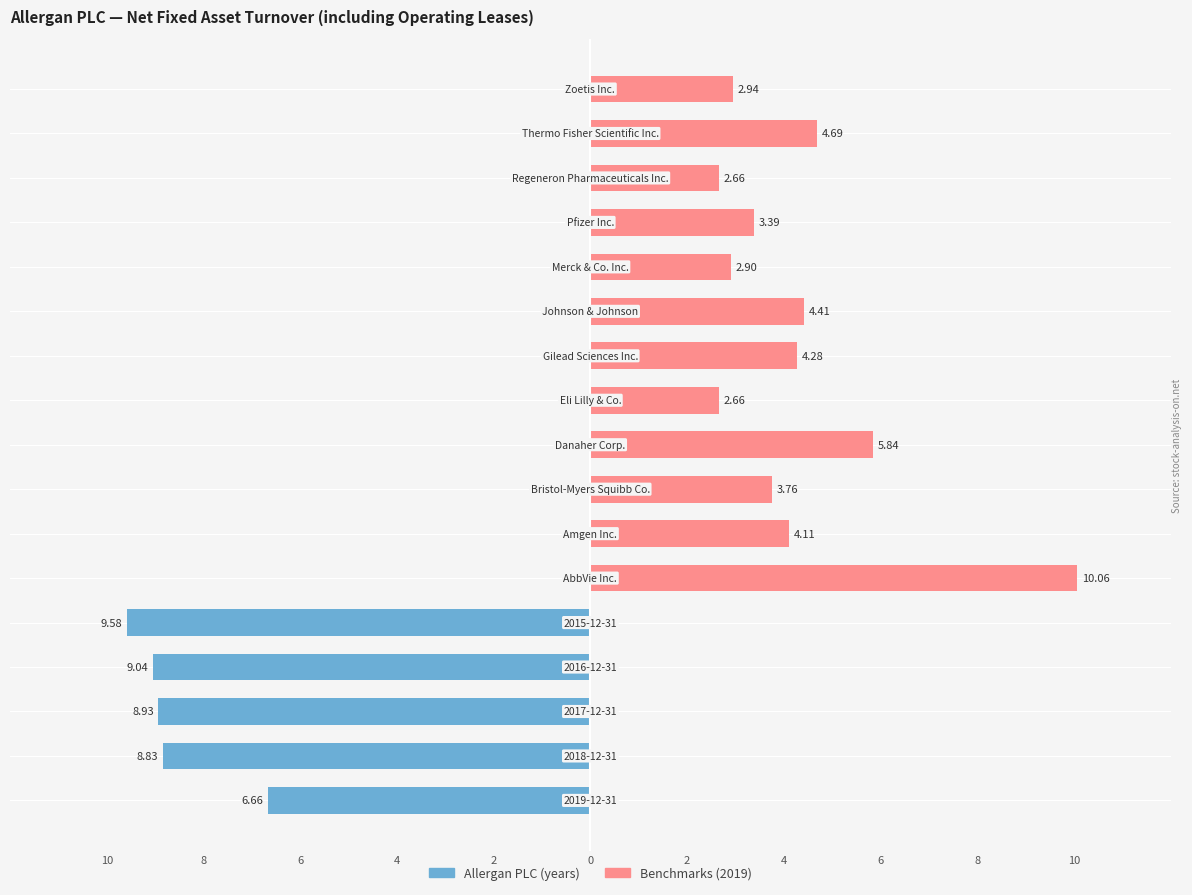

The Allergan PLC (years) series shows 6.5 at 13. True or false?

False